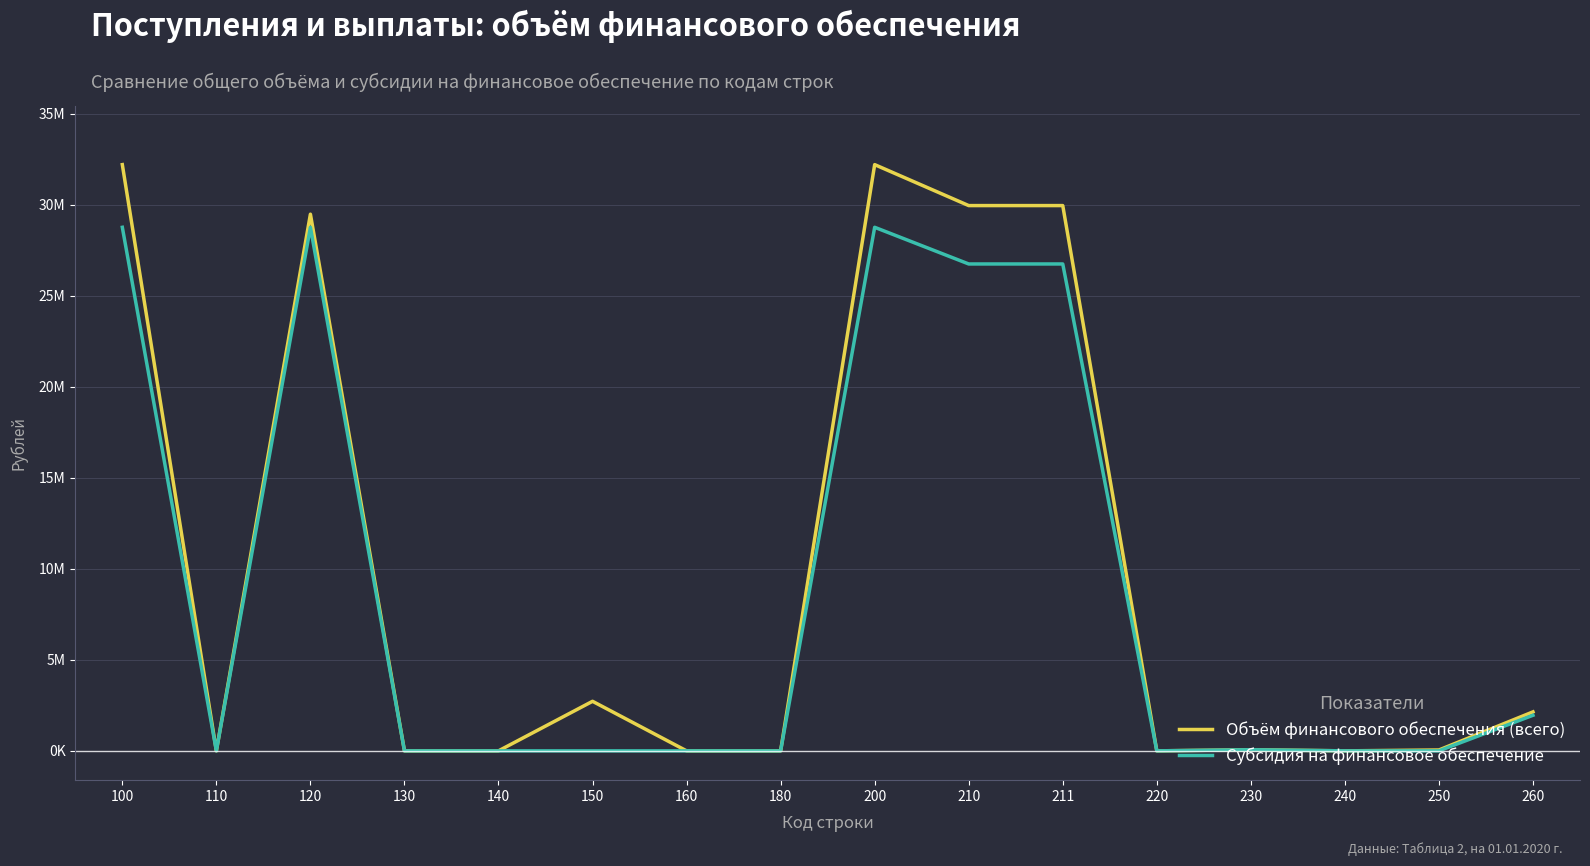

Between 140 and 210, which series saw the biggest shift?

Объём финансового обеспечения (всего)